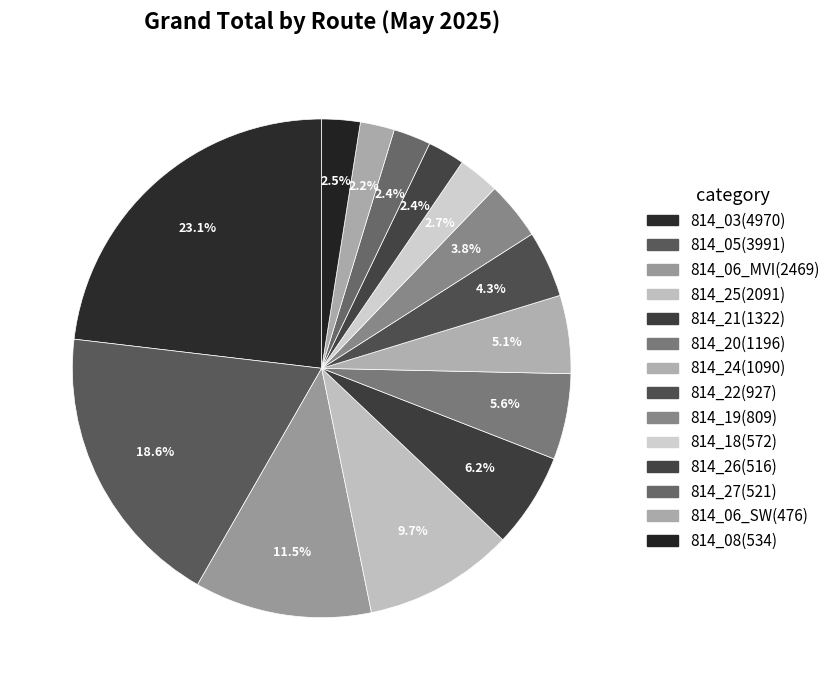

What percentage is the 814_20 slice, to the nearest percent?

6%